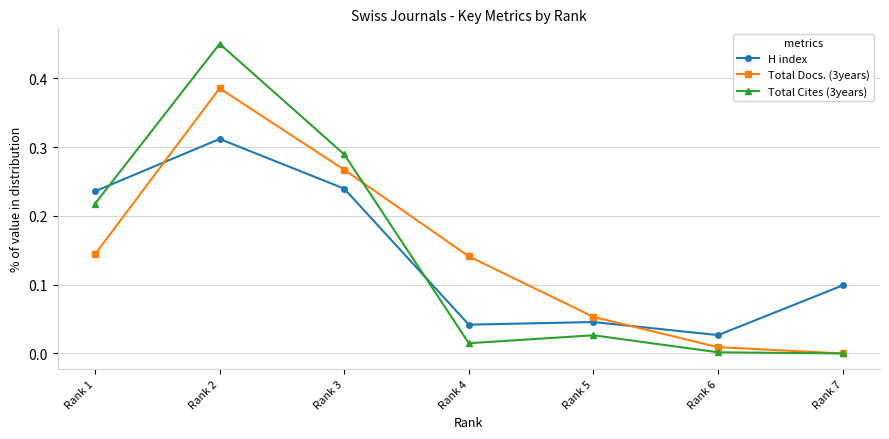

Where is the first local maximum for H index?

Rank 2